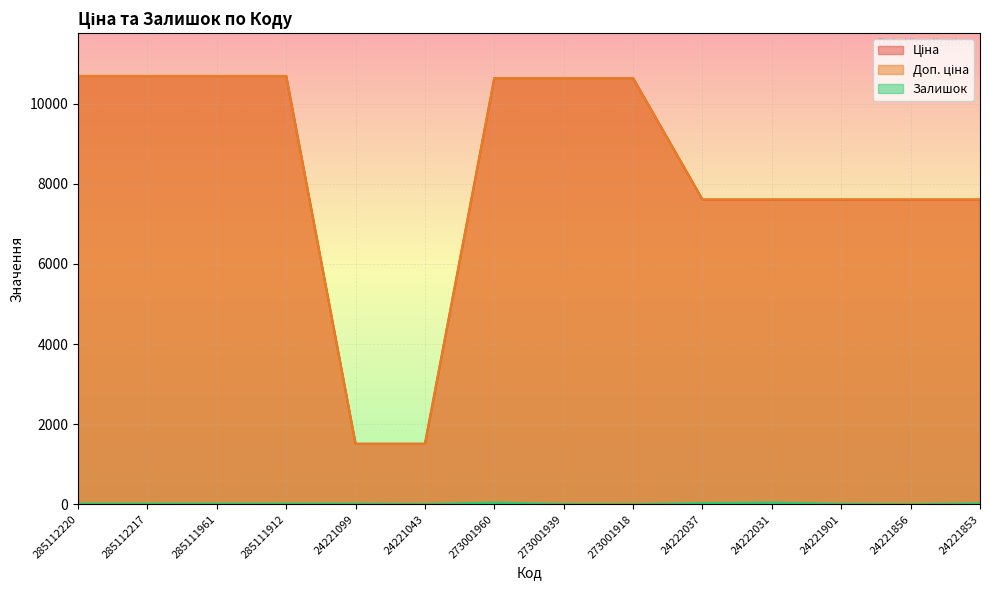

Which series has the largest range (max minus min)?

Ціна